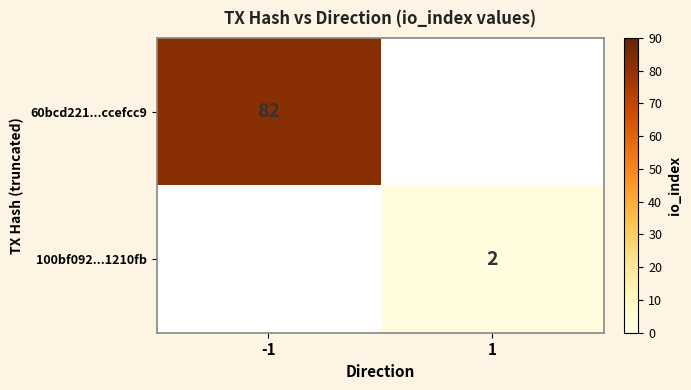

At how many categories does at least one series exceed 3?

1